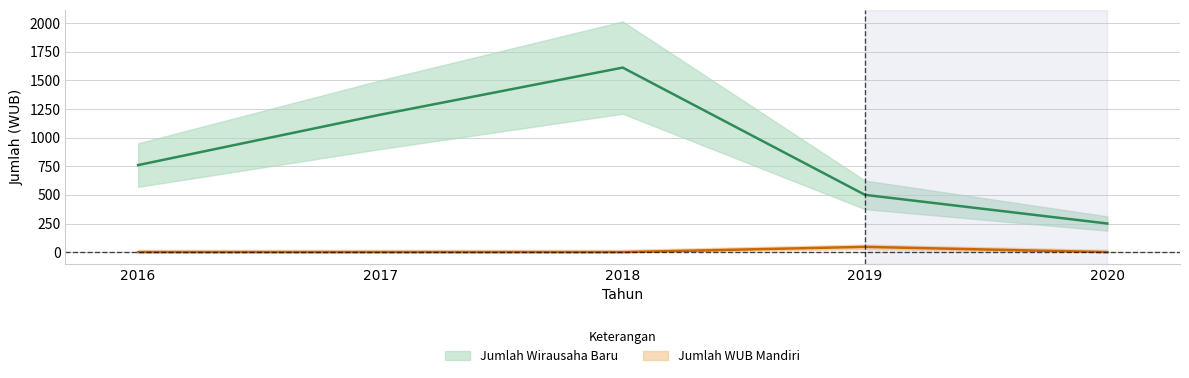

Which series has the widest spread of values?

Jumlah Wirausaha Baru